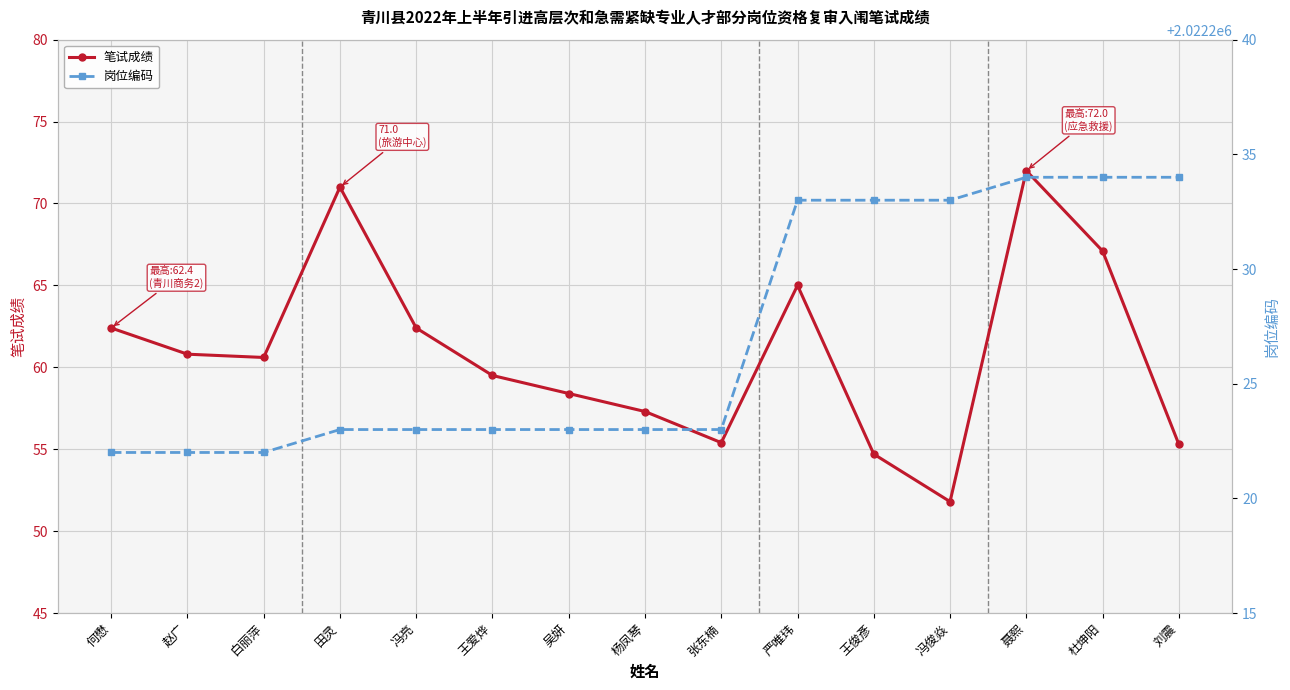

Which series changed the most between 白丽萍 and 王俊彥?

岗位编码